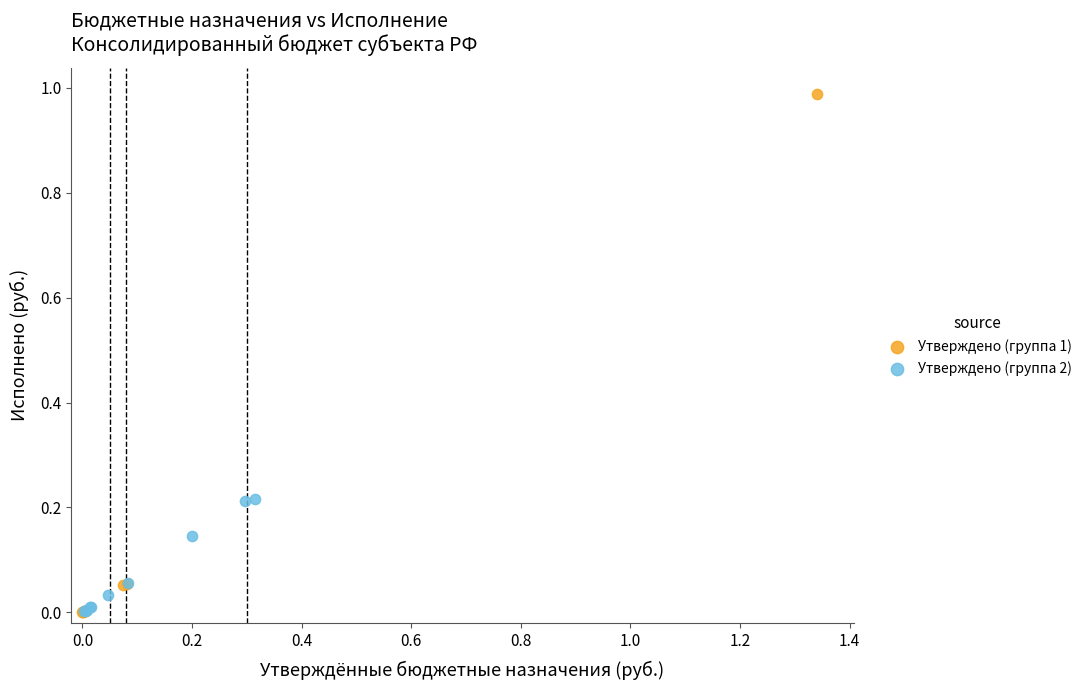

What are all the series names shown in the legend?

Утверждено (группа 1), Утверждено (группа 2)